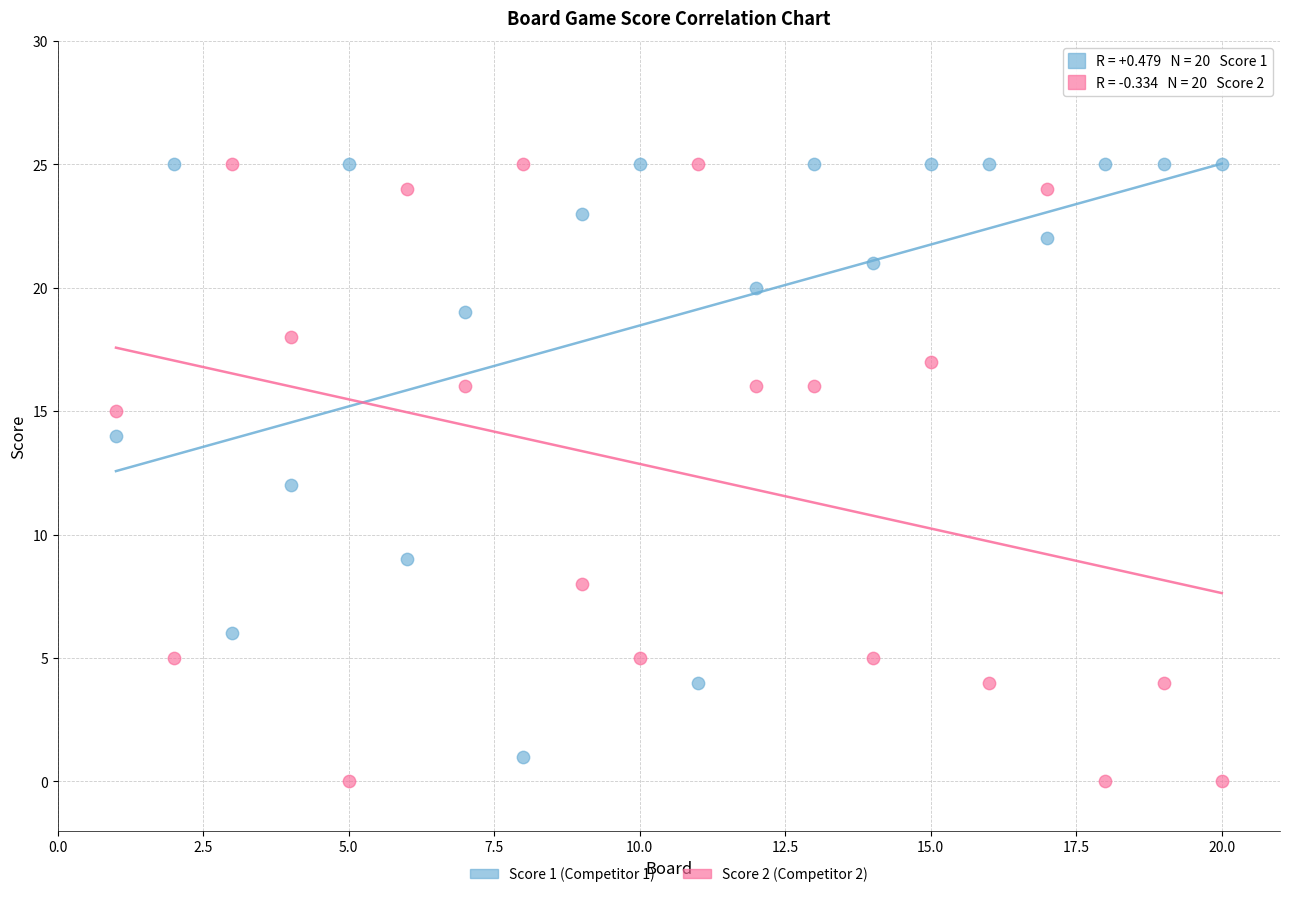

Across all data points, what is the range of X values (max minus min)?

19